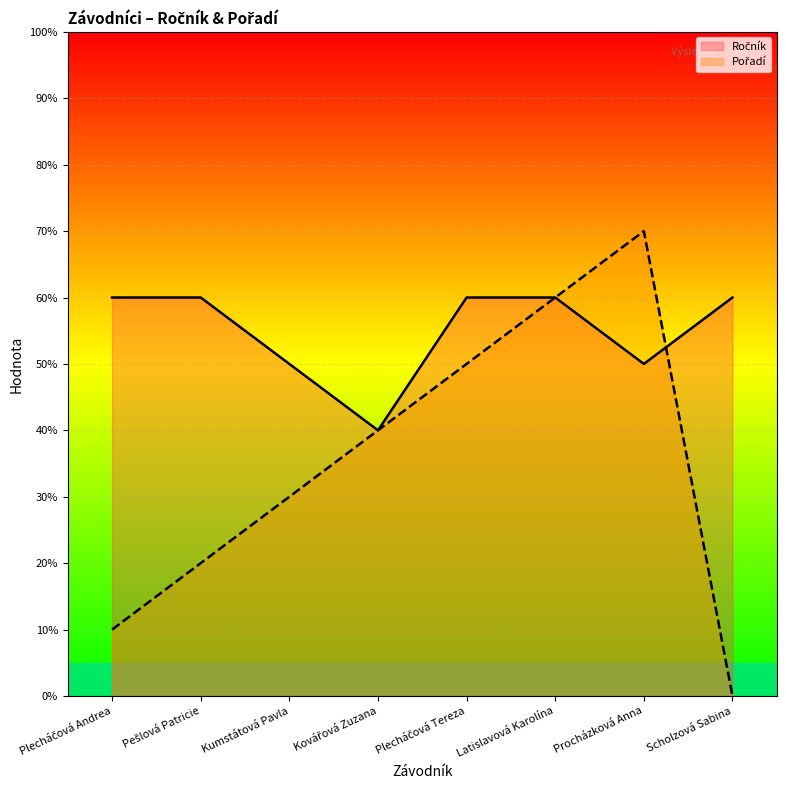

Which series has the largest range (max minus min)?

Pořadí